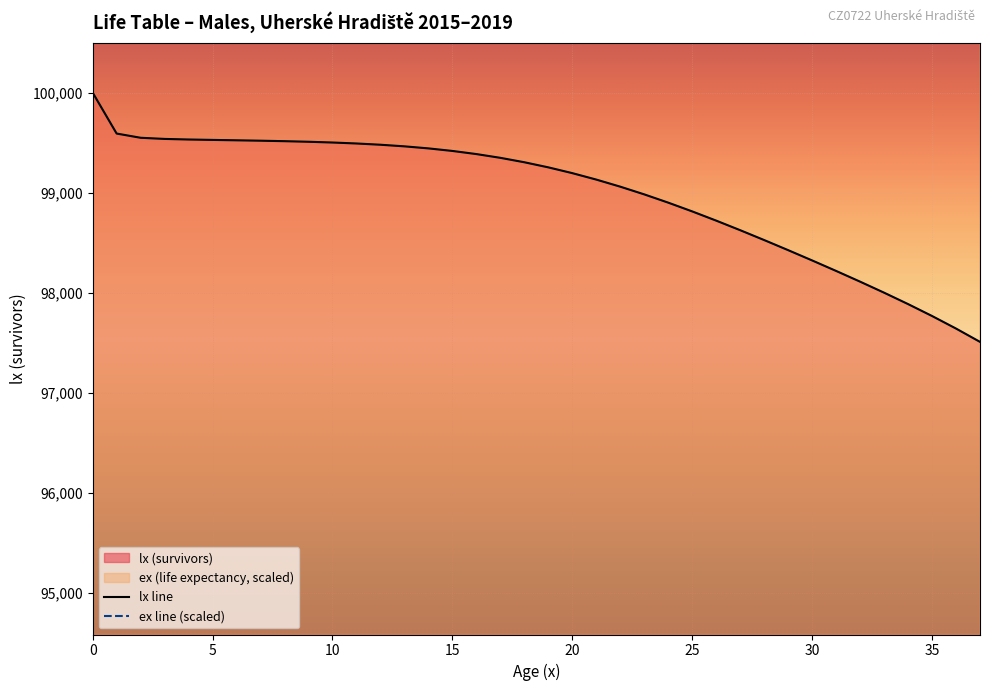

Which has a higher value, 8 or 22?

8